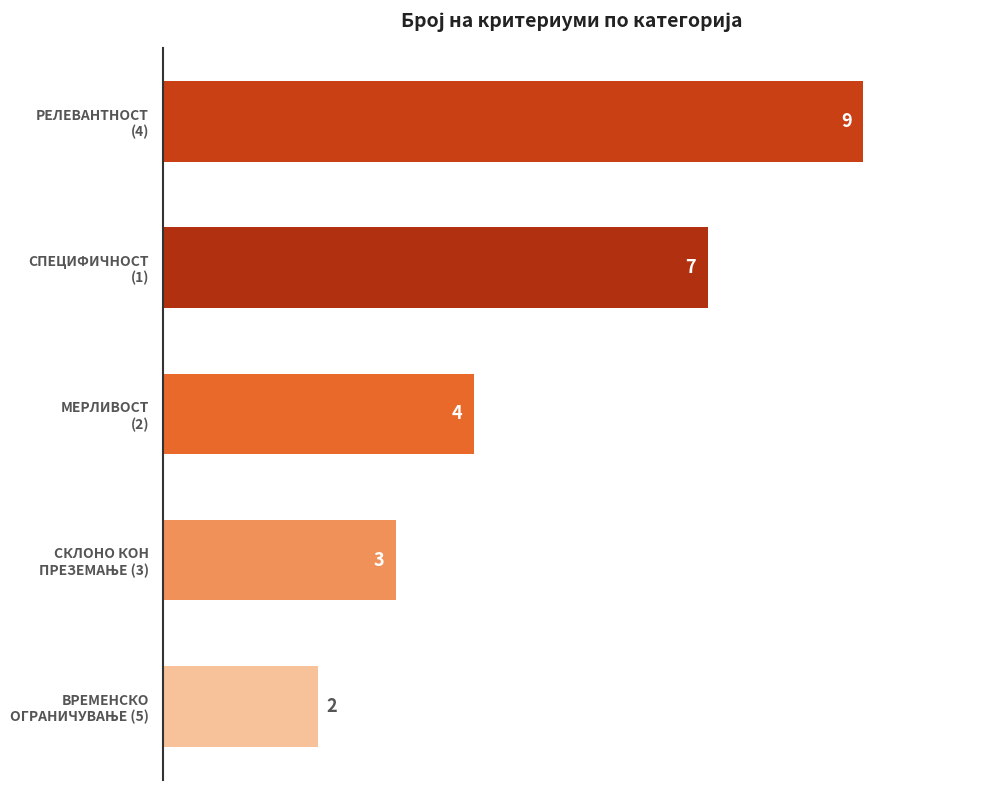

Does the chart contain stacked bars?

No